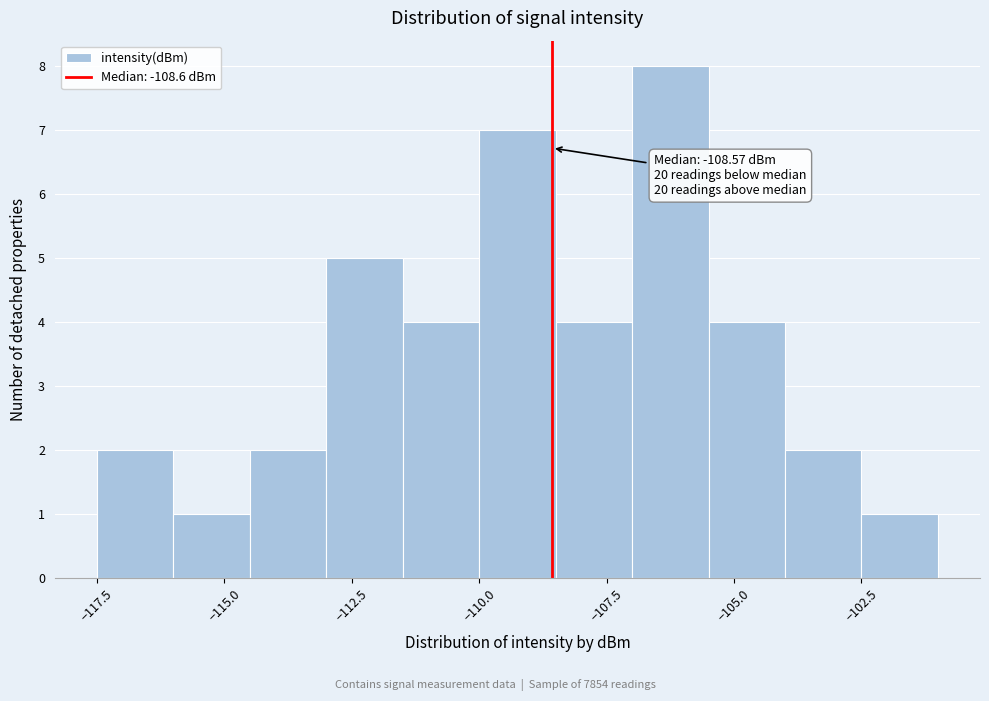

Around what value on the x-axis is the tallest bar? Give the approximate position of its centre, as read against the axis.

-106.0